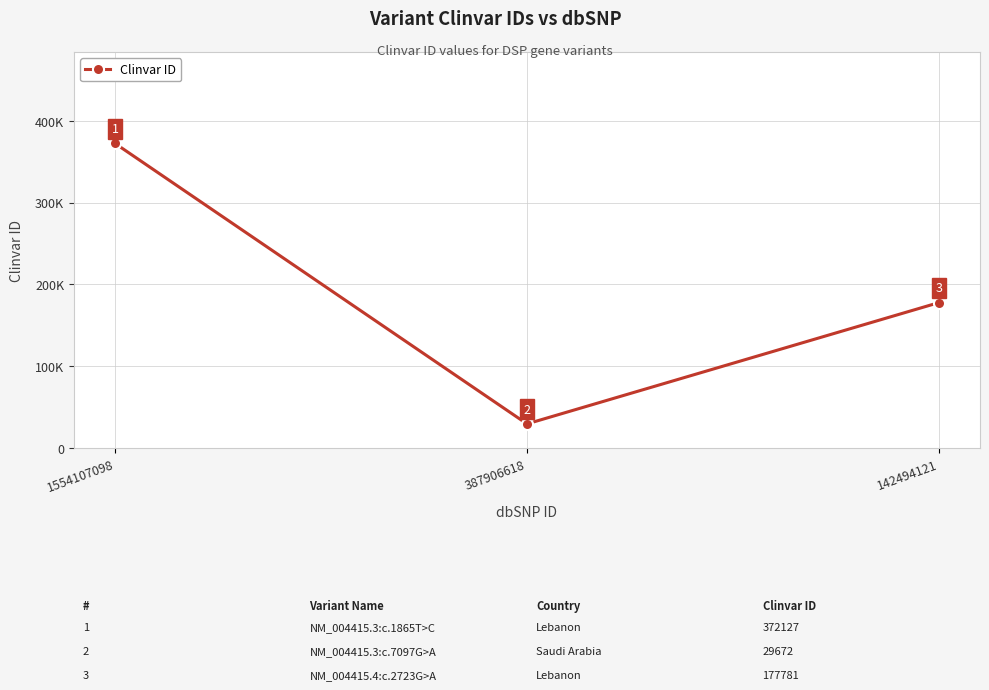

The value at 142494121 is 100802. True or false?

False